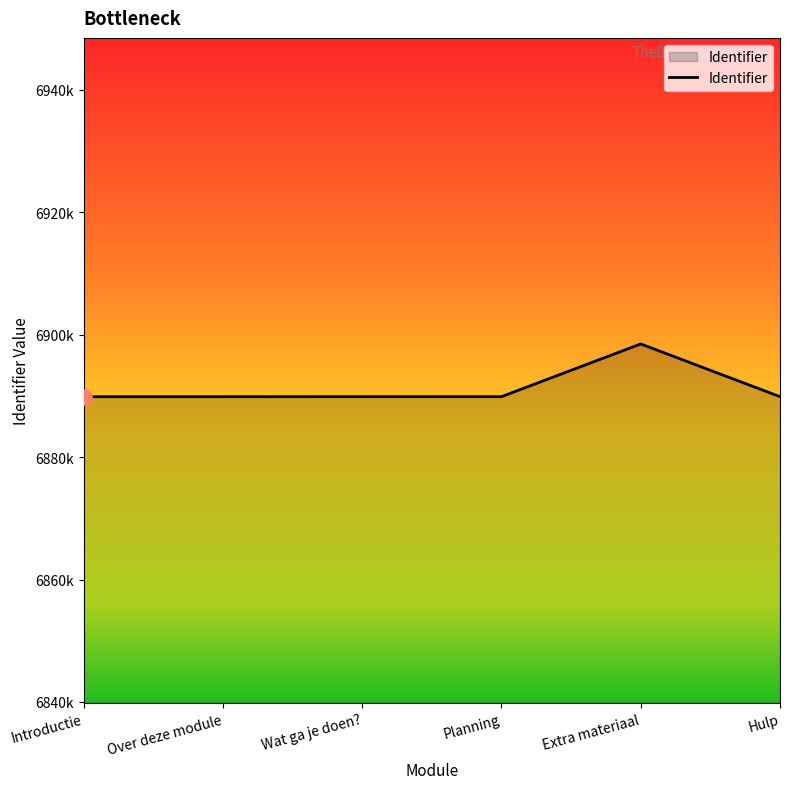

Is this an area chart (filled region under the line)?

Yes